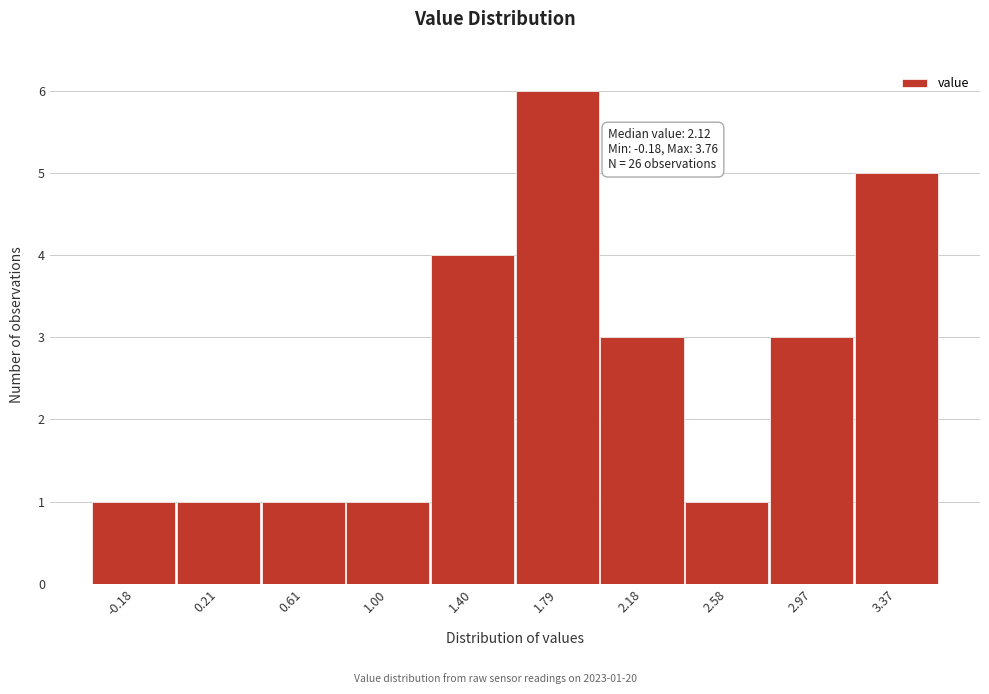

Reading right to left, what are all the values shown in this chart?

3.37=5	2.97=3	2.58=1	2.18=3	1.79=6	1.40=4	1.00=1	0.61=1	0.21=1	-0.18=1